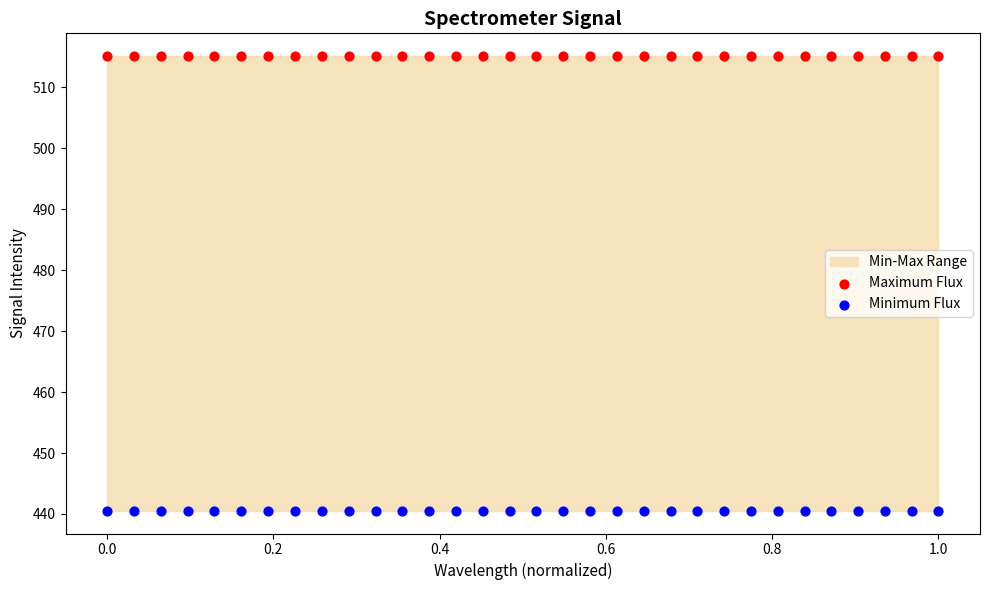

Which series contains the lowest Y value?

Minimum Flux